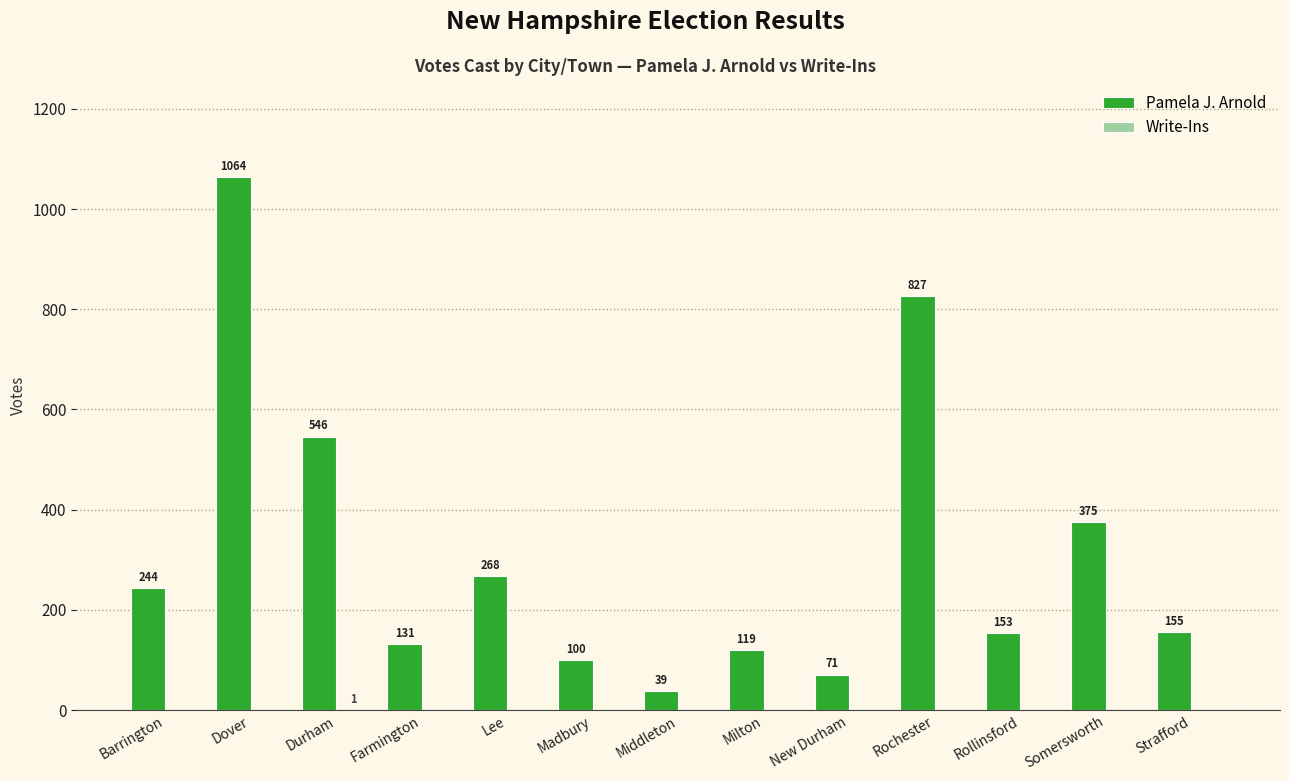

Which series changed the most between Madbury and Somersworth?

Pamela J. Arnold